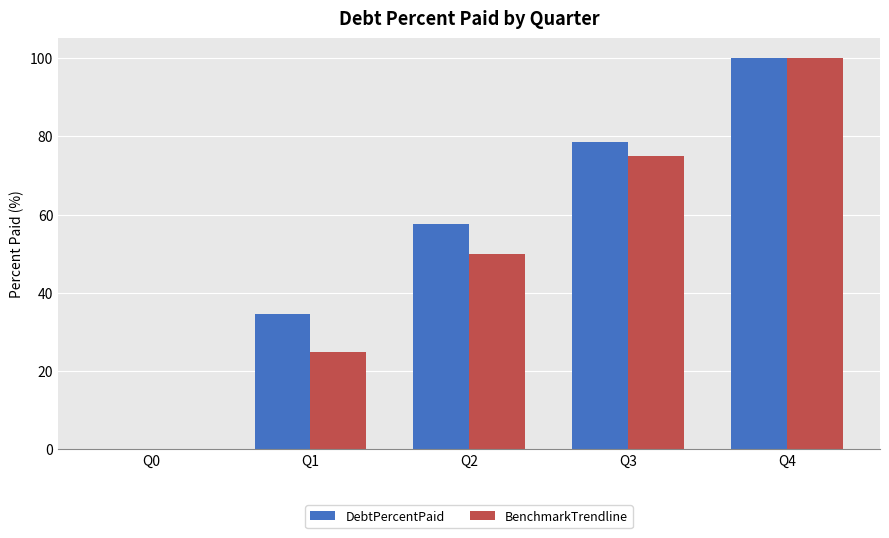

What is the sum of all DebtPercentPaid values?

270.8